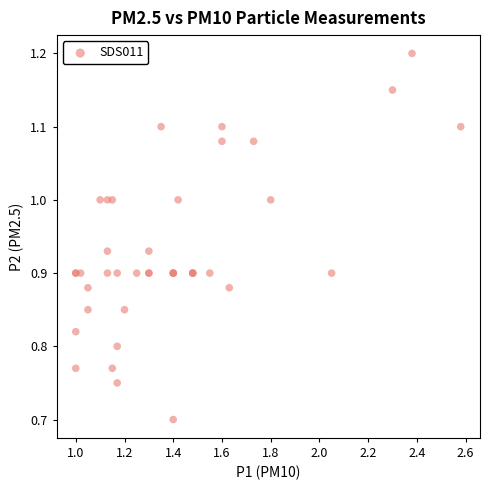

What Y value in the scatter plot is closest to 0?

0.7